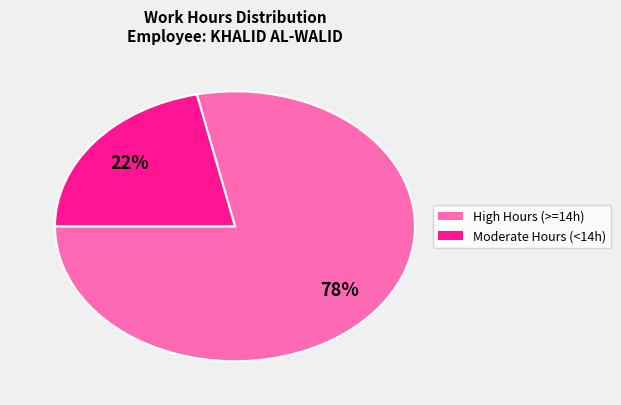

To the nearest percent, what is the average slice percentage?

50%